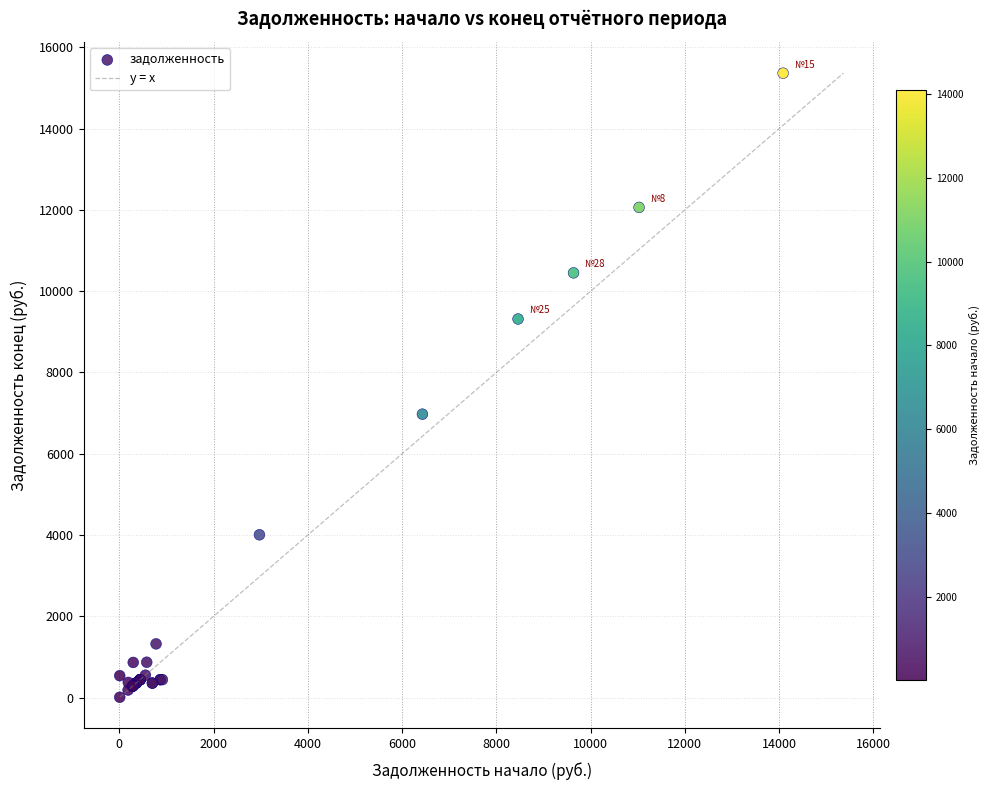

What Y value in the scatter plot is closest to 7687?

6974.7